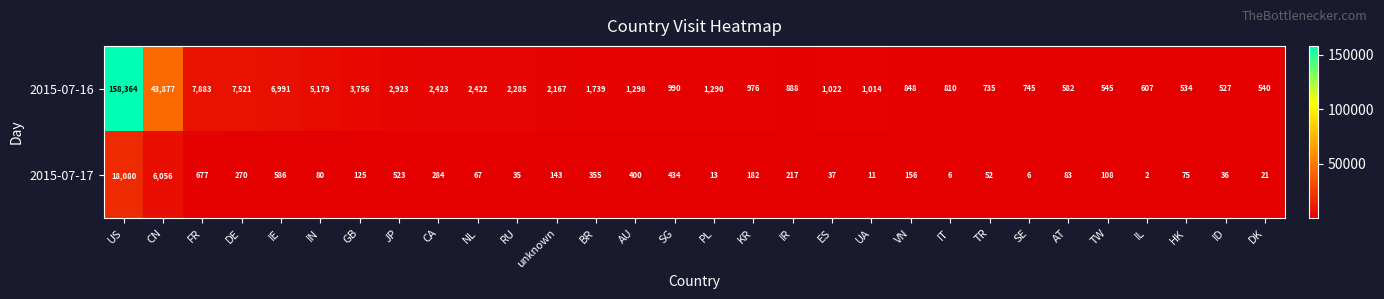

Between US and IL, which series saw the biggest shift?

2015-07-16